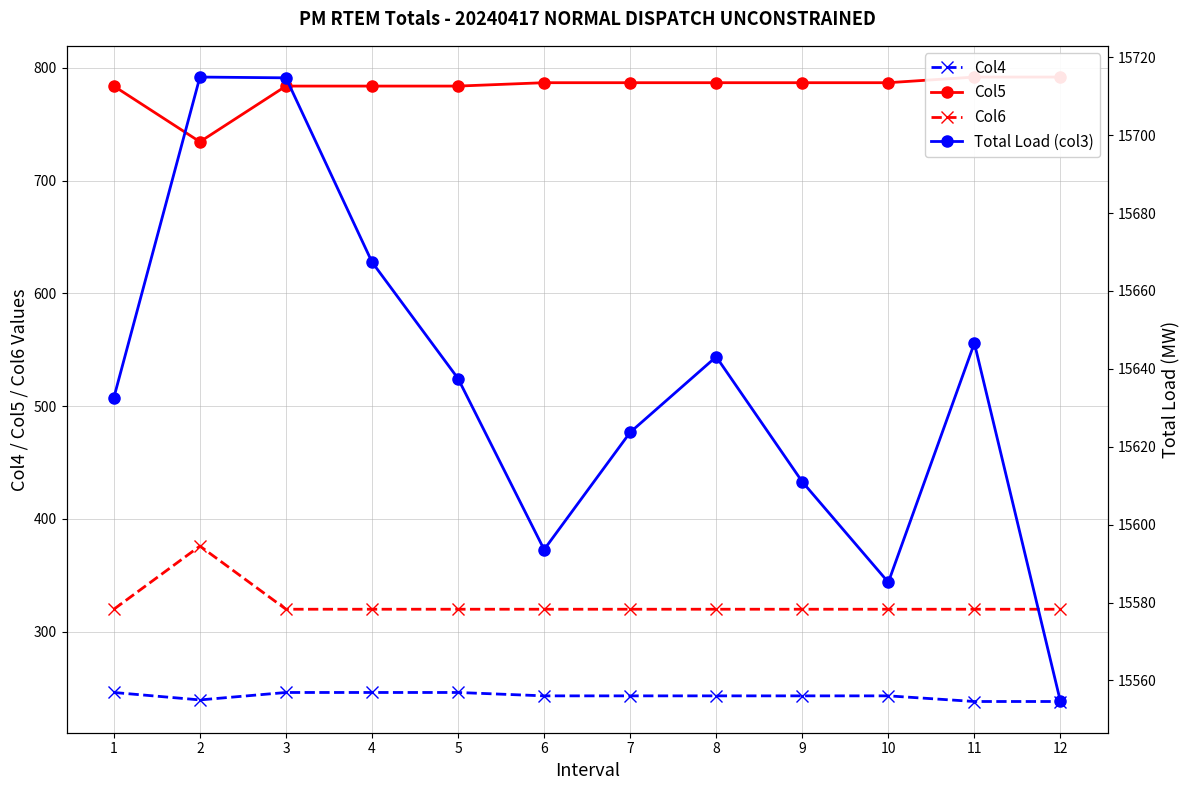

How many series are shown in this chart?

4